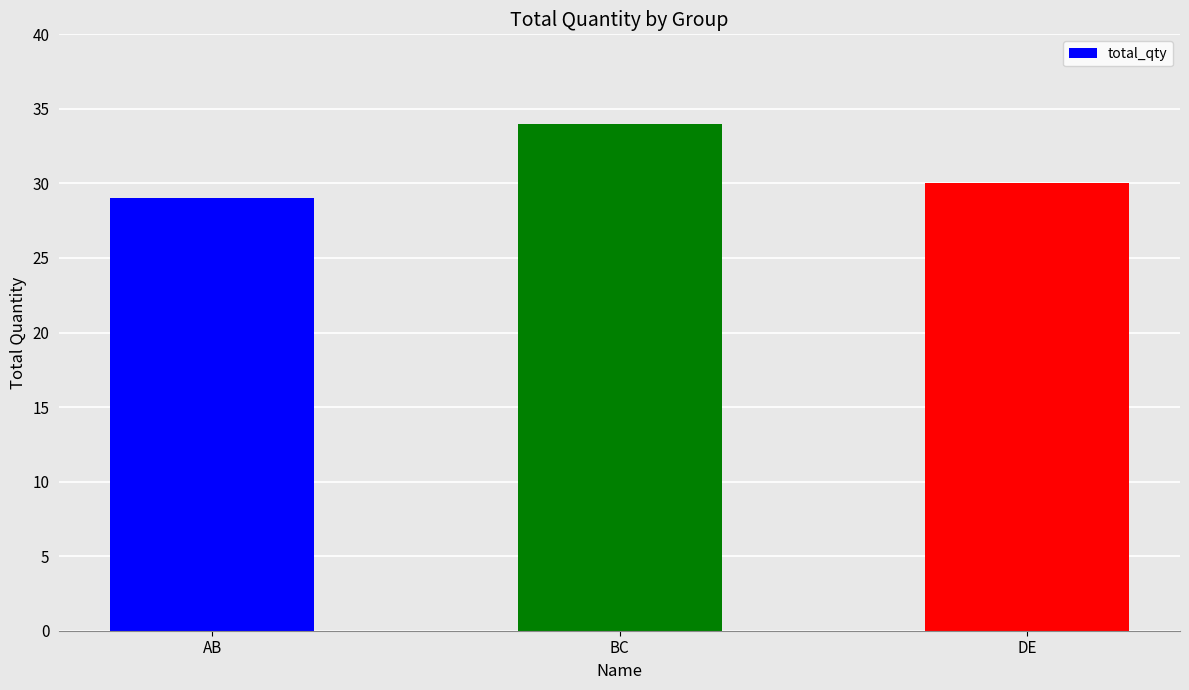

What is the value of the 3rd bar from the left?

30